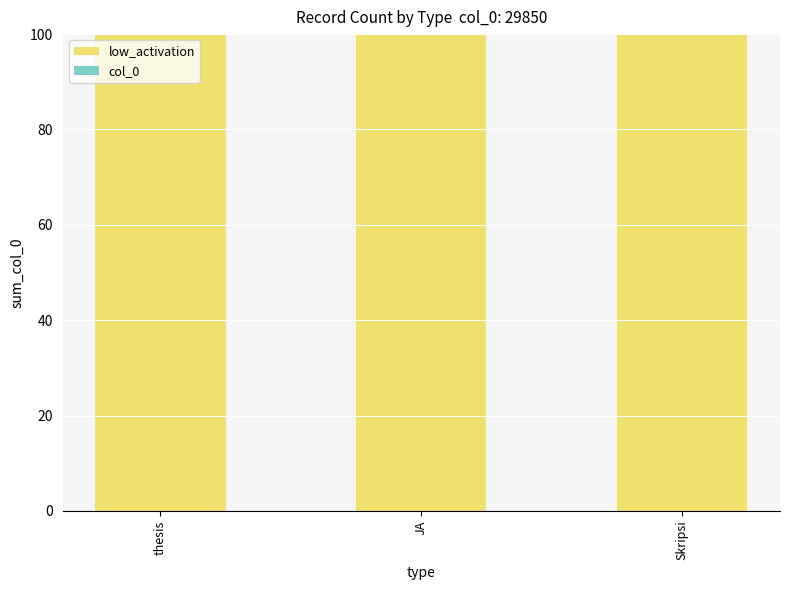

The col_0 series shows 19402.5 at Skripsi. True or false?

True